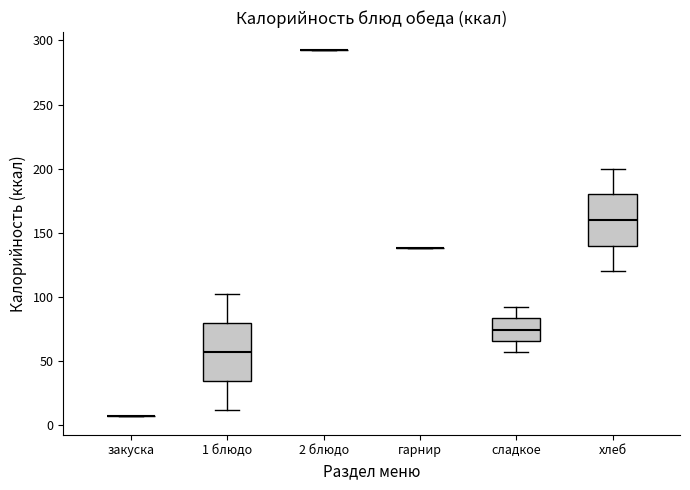

Reading left to right, transcribe this box plot: for each box, give where its median line is, the range the box spans, and where its two whiskers end, as read against the y-axis. The values are not printed on the chart, so give them approximately, as read against the axis.

закуска: box collapsed to a line at 5, whiskers 5 to 5
1 блюдо: median 55, box 35 to 80, whiskers 10 to 100
2 блюдо: box collapsed to a line at 290, whiskers 290 to 290
гарнир: box collapsed to a line at 140, whiskers 140 to 140
сладкое: median 75, box 65 to 85, whiskers 55 to 90
хлеб: median 160, box 140 to 180, whiskers 120 to 200